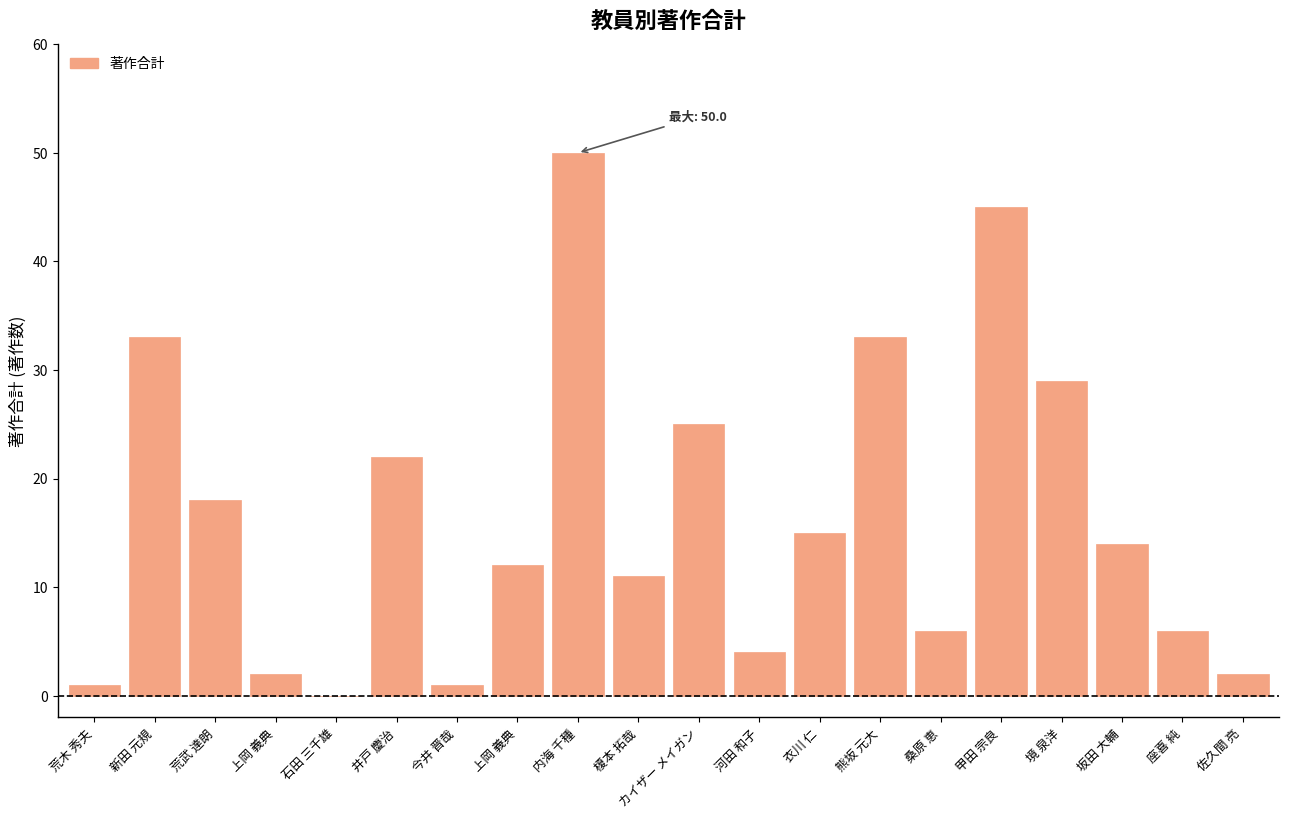

How many positive values are there?

19